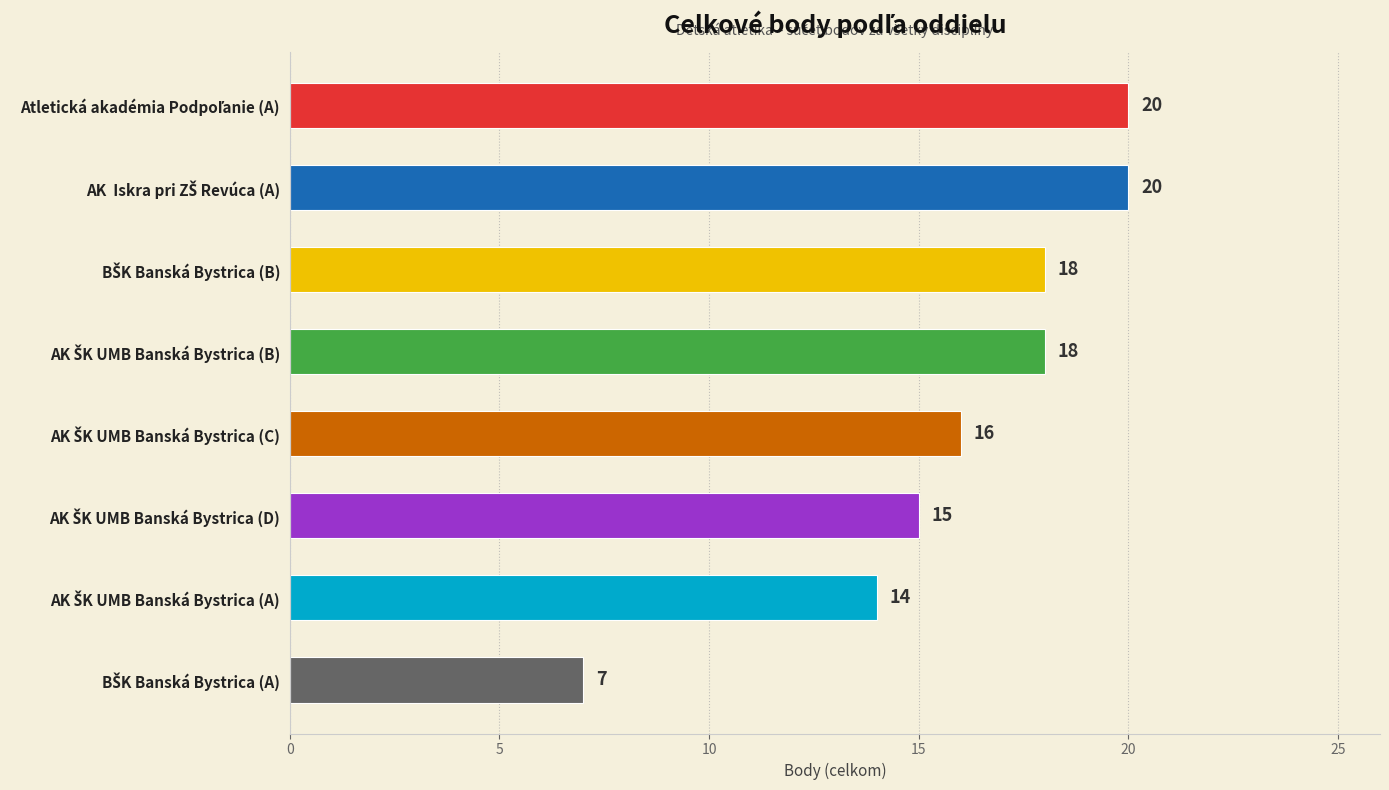

What is the smallest value displayed?

7